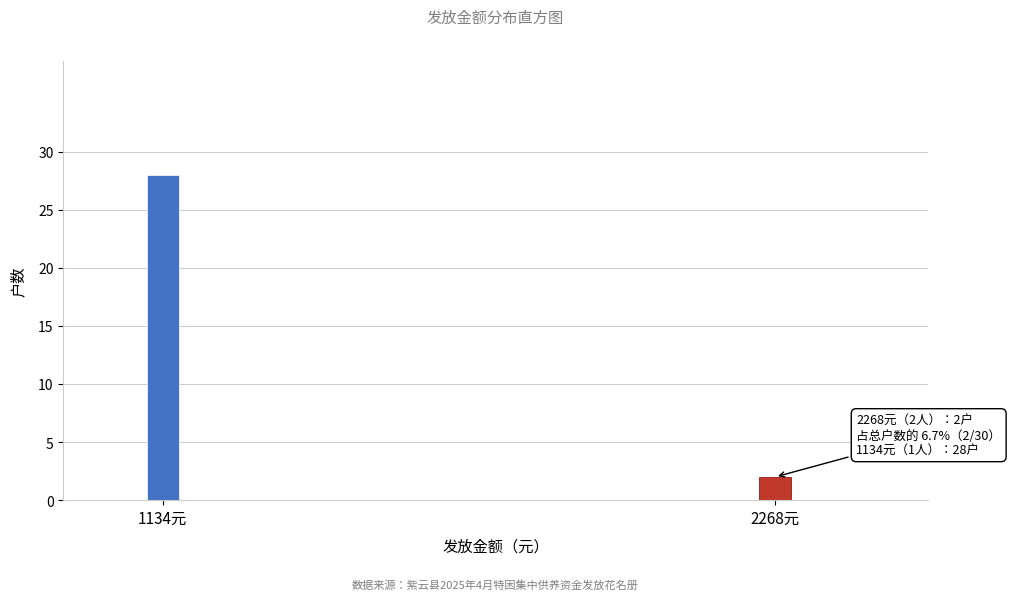

Reading left to right, what are all the values shown in this chart?

1134元=28	2268元=2